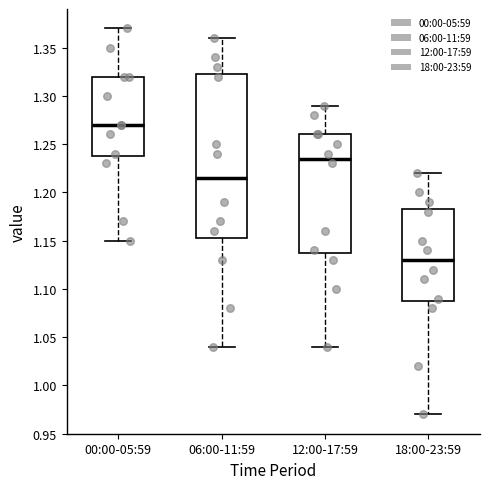

Reading left to right, transcribe this box plot: for each box, give where its median line is, the range the box spans, and where its two whiskers end, as read against the y-axis. The values are not printed on the chart, so give them approximately, as read against the axis.

00:00-05:59: median 1.270, box 1.240 to 1.320, whiskers 1.150 to 1.370
06:00-11:59: median 1.215, box 1.155 to 1.325, whiskers 1.040 to 1.360
12:00-17:59: median 1.235, box 1.140 to 1.260, whiskers 1.040 to 1.290
18:00-23:59: median 1.130, box 1.090 to 1.185, whiskers 0.970 to 1.220